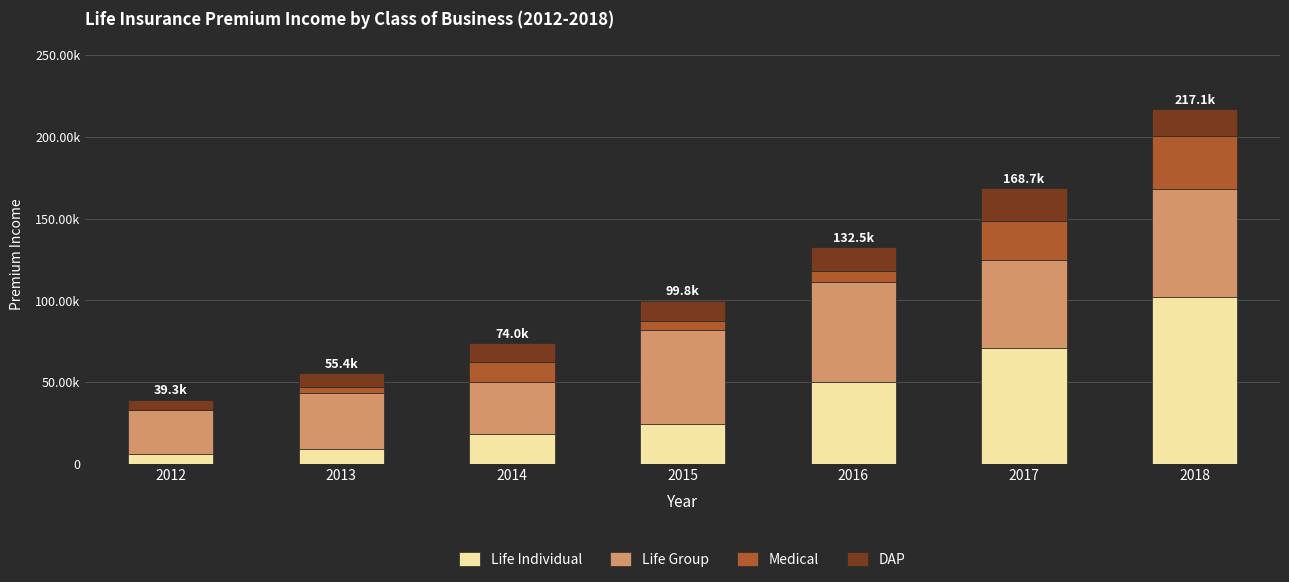

Are the bars horizontal?

No